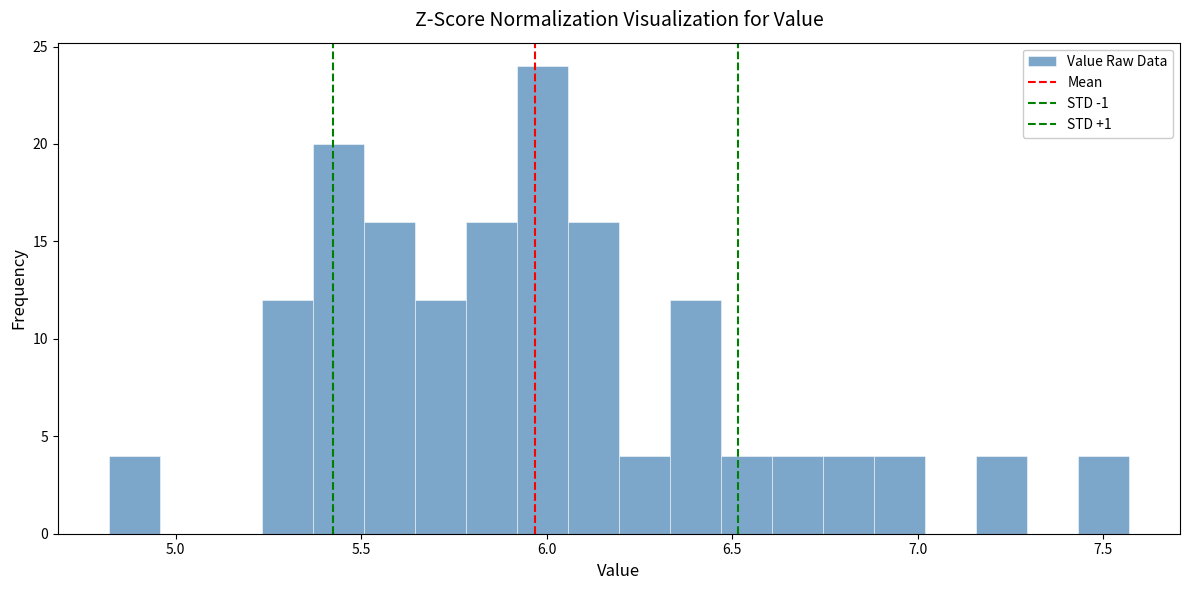

Around what value on the x-axis is the tallest bar? Give the approximate position of its centre, as read against the axis.

6.00